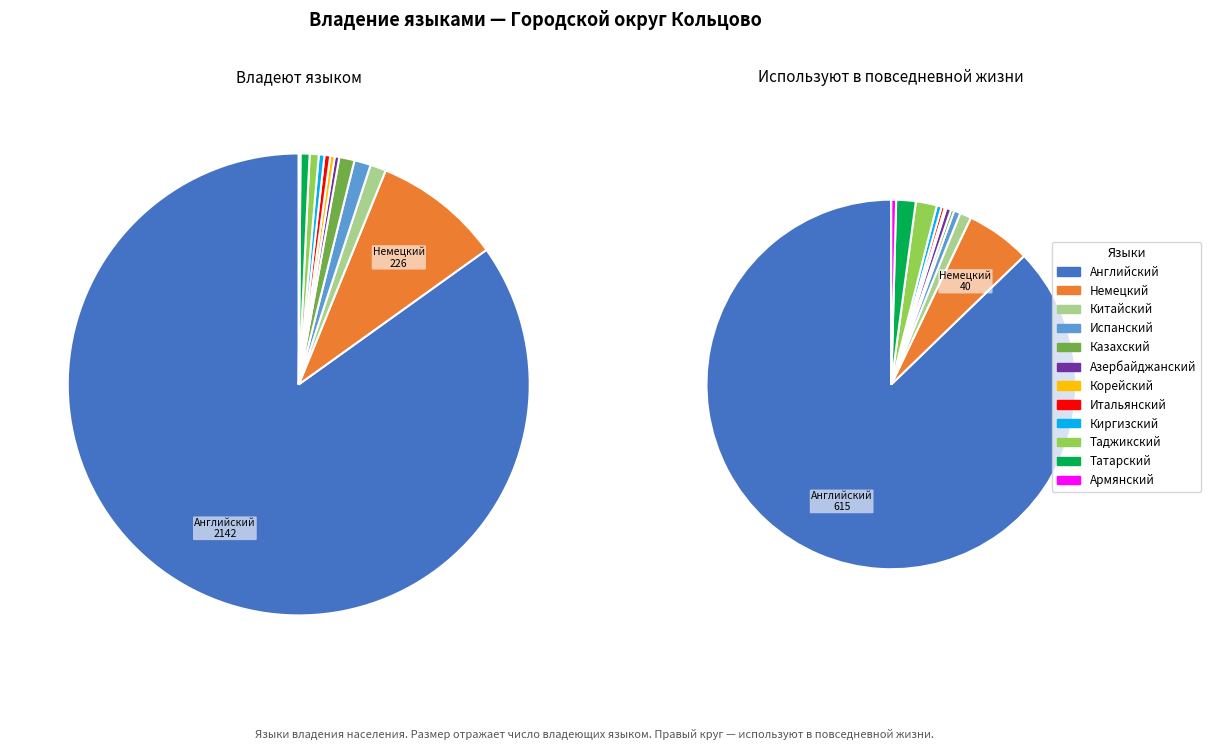

To the nearest percent, what is the combined percentage of Азербайджанский and Корейский?

1%